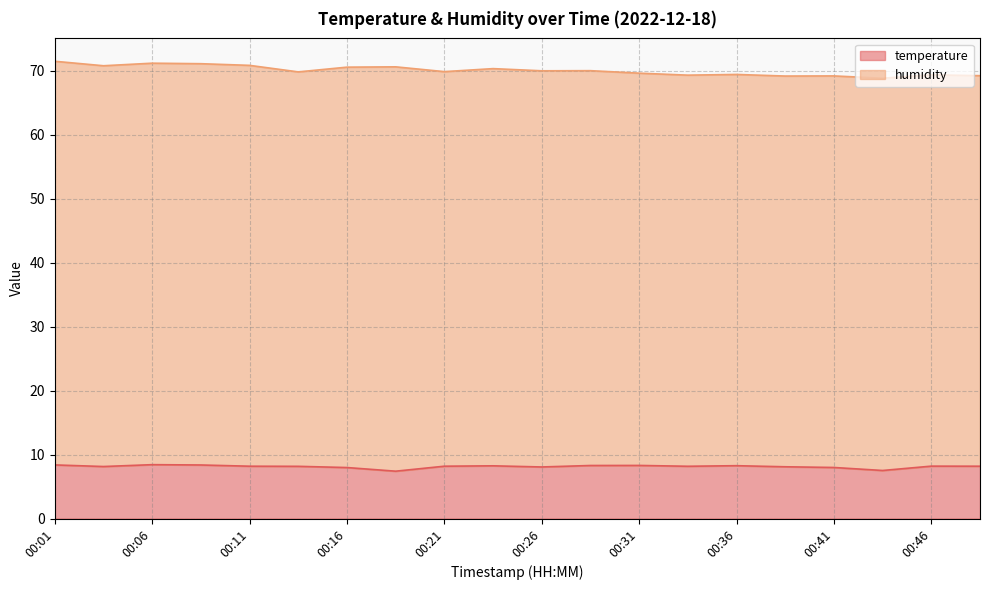

List the series in order of their overall mean, highest first.

humidity, temperature